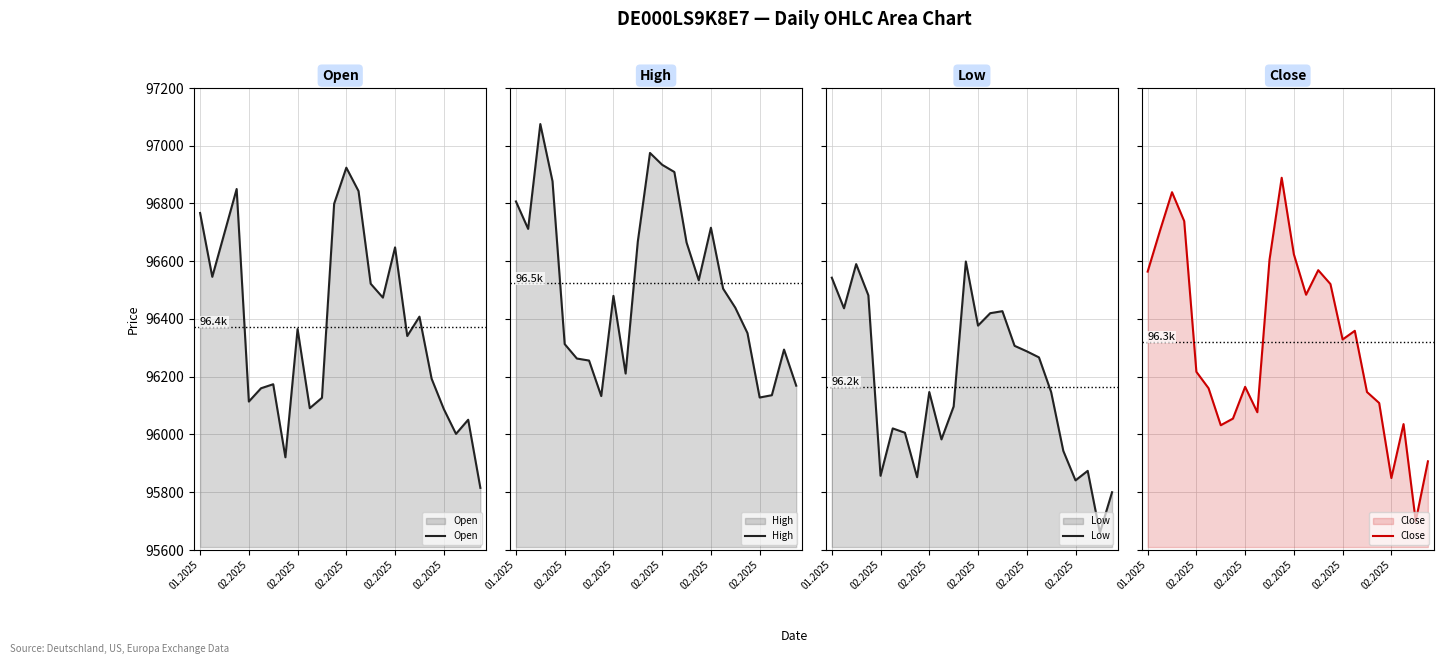

What is the difference between the highest and lowest values at 14?

238